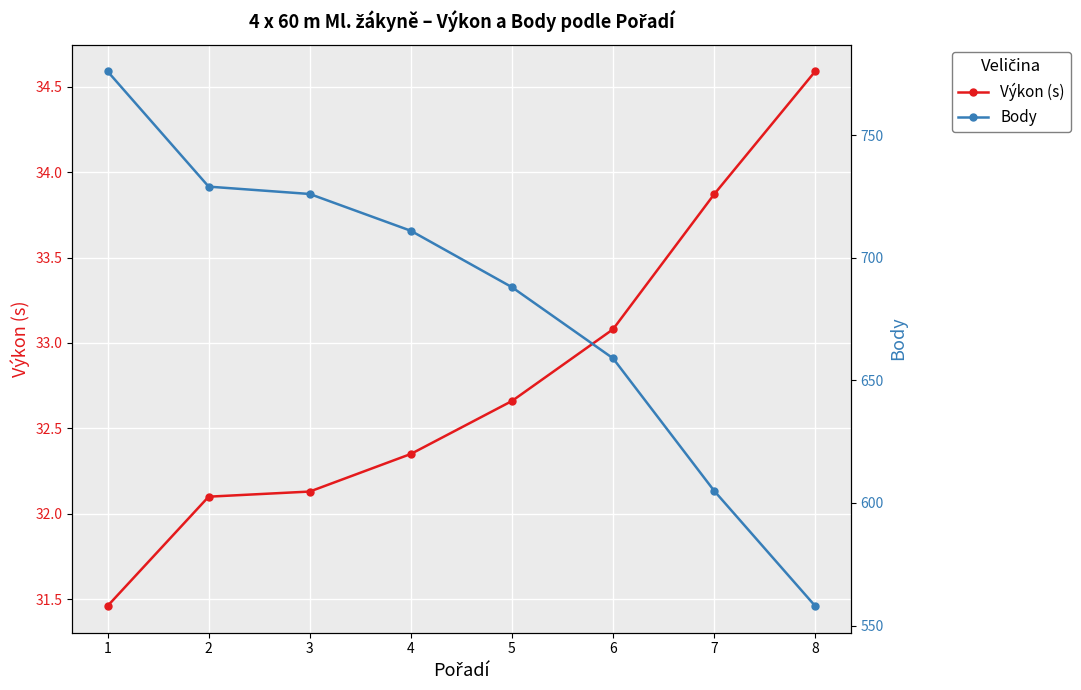

Rank the series by their maximum value, from lowest to highest.

Výkon (s), Body